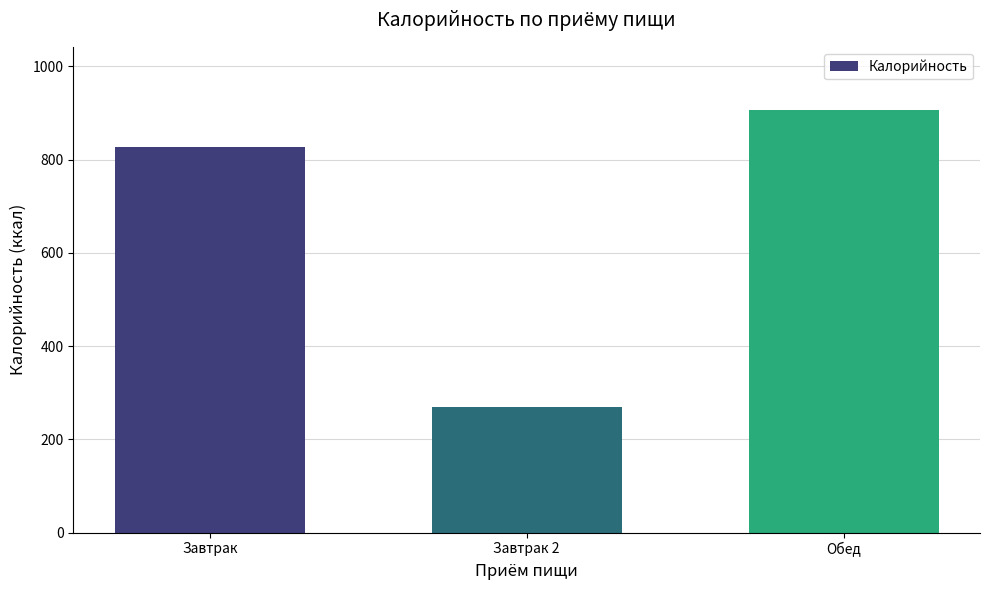

What is the sum of all values?

2004